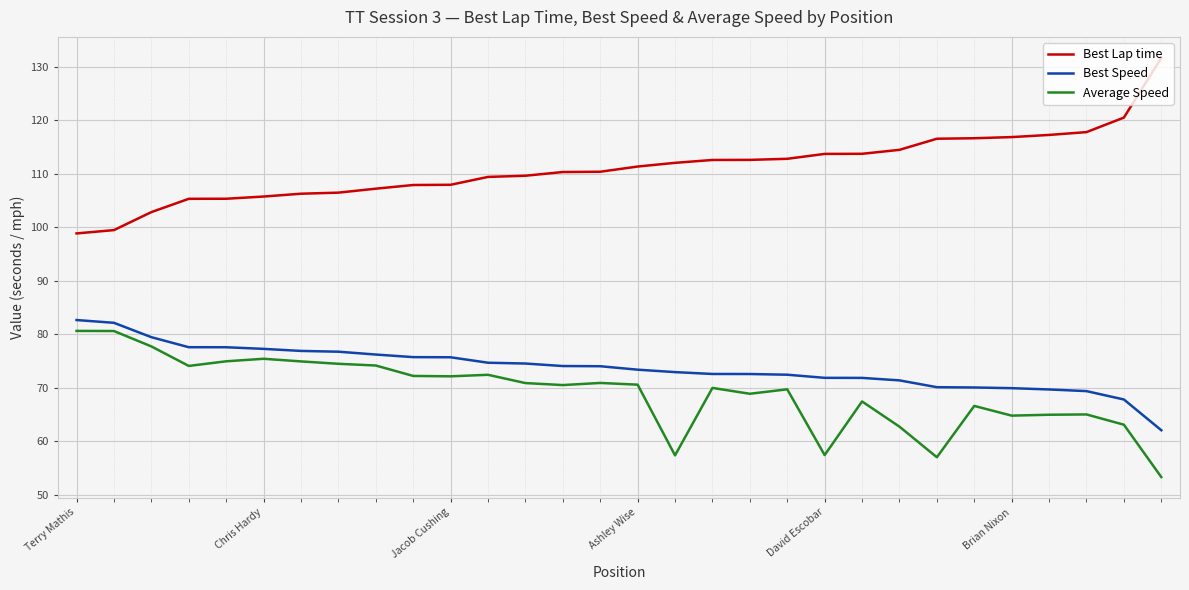

Which series has the largest total across all categories?

Best Lap time